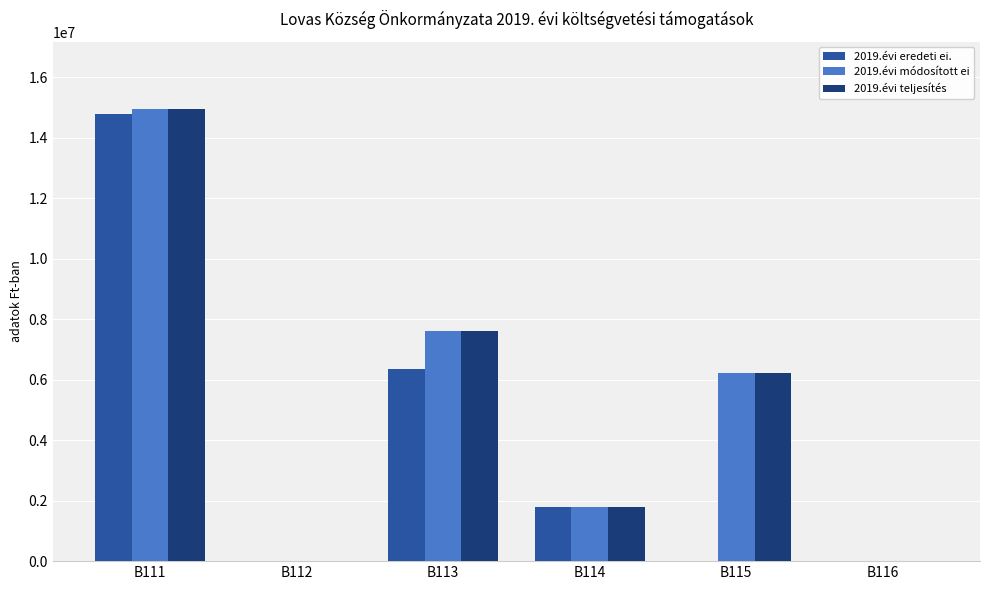

Reading left to right, what are all the values shown in this chart?

2019.évi eredeti ei.: B111=14775363	B112=0	B113=6338000	B114=1800000	B115=0	B116=0
2019.évi módosított ei: B111=14932107	B112=0	B113=7620559	B114=1800000	B115=6233760	B116=0
2019.évi teljesítés: B111=14932107	B112=0	B113=7620559	B114=1800000	B115=6233760	B116=0